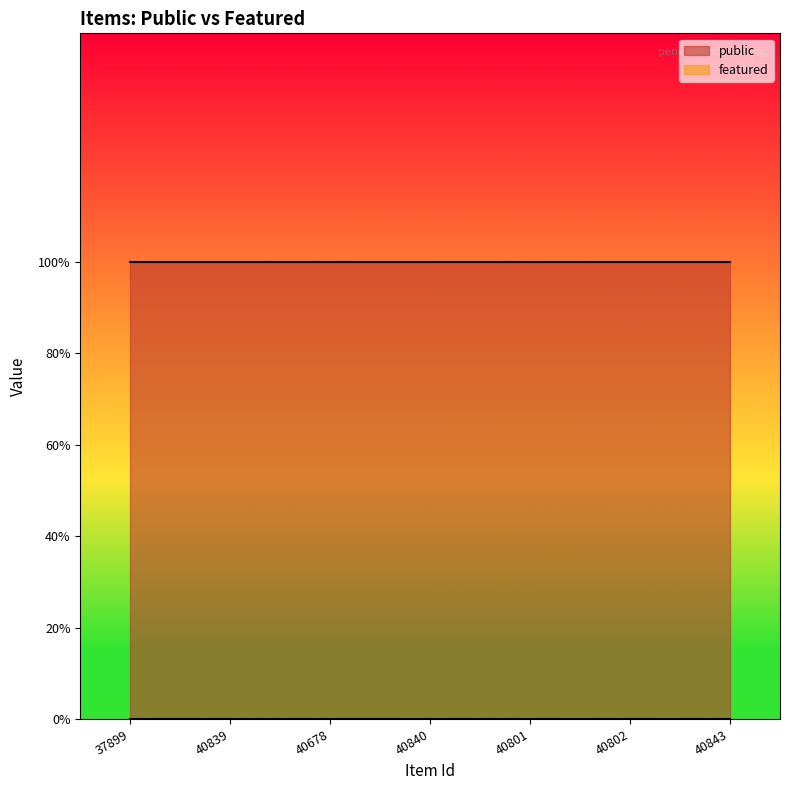

Reading left to right, transcribe all the data shown in this chart.

public: 1	1	1	1	1	1	1
featured: 0	0	0	0	0	0	0